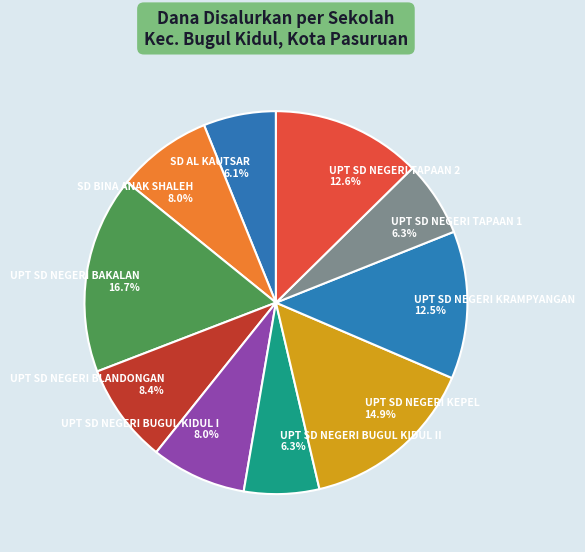

What percentage do UPT SD NEGERI KRAMPYANGAN 12.5% and UPT SD NEGERI TAPAAN 1 6.3% together represent?

18.8%